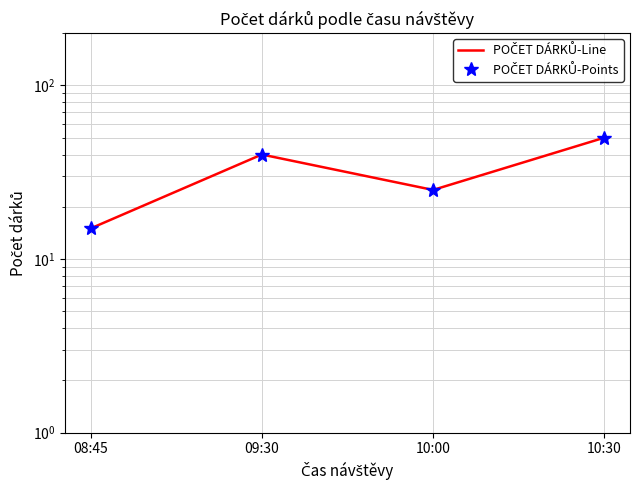

In POČET DÁRKŮ-Points, how many points are higher than both neighbors (excluding endpoints)?

1